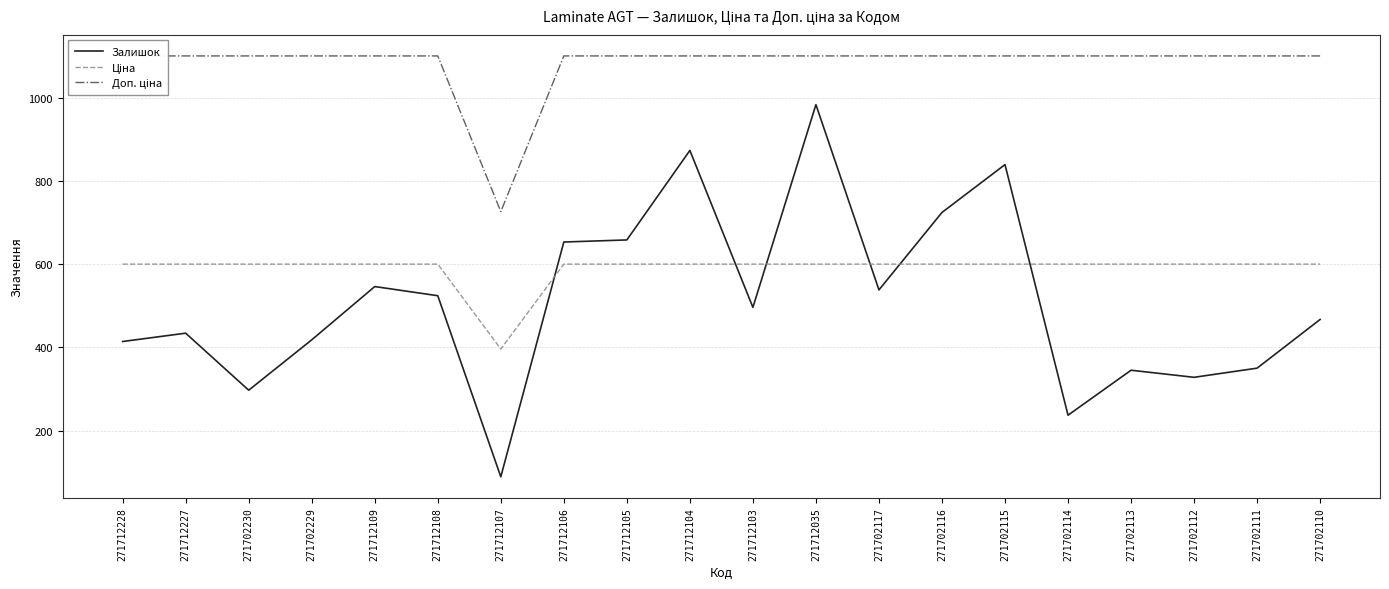

Between 271712107 and 271712103, which series saw the biggest shift?

Залишок